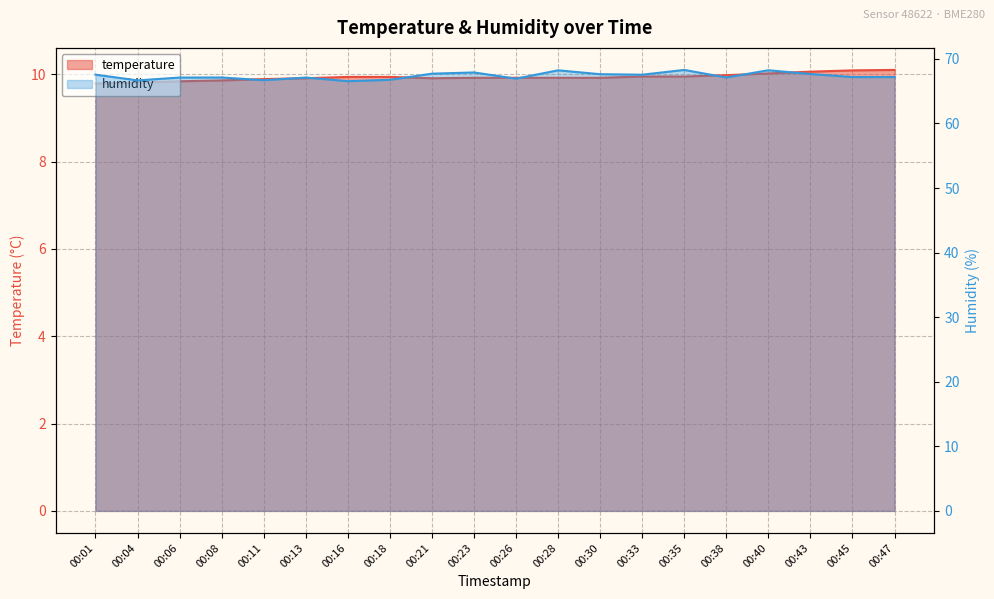

At 00:04, list the series in order from largest to smallest.

humidity, temperature